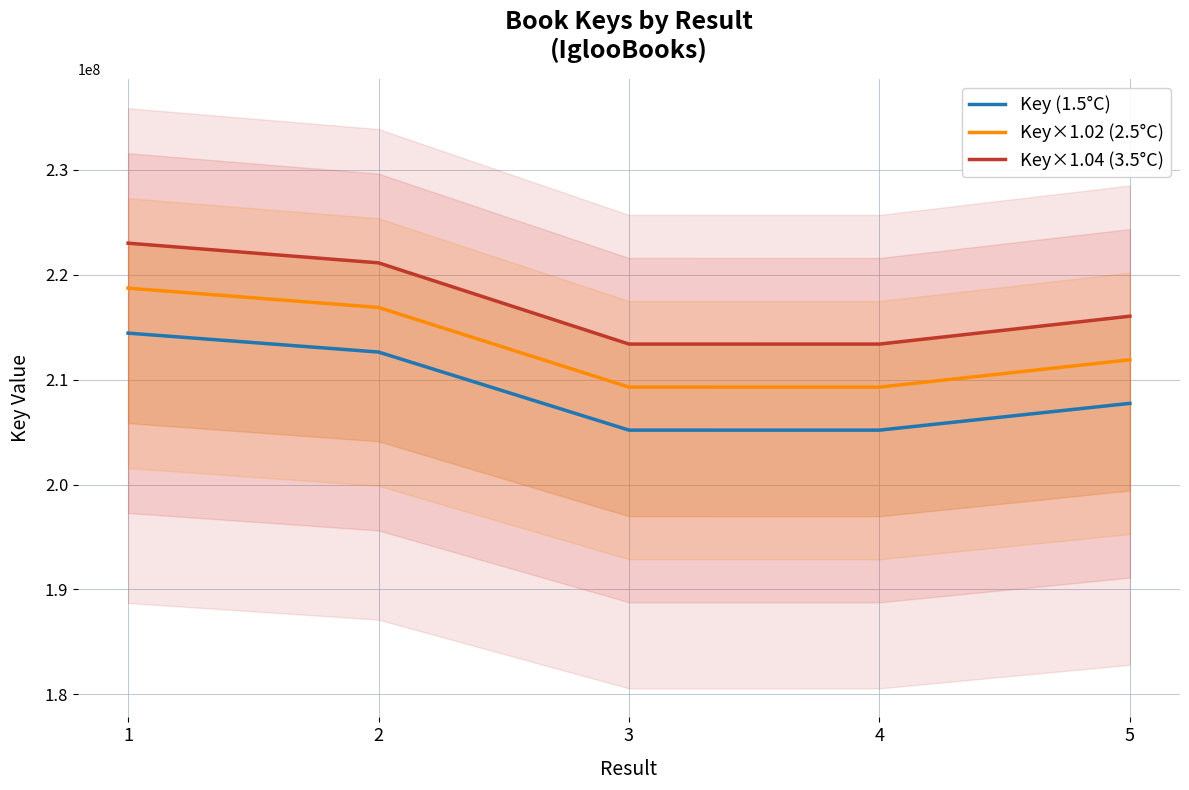

Where is the first local minimum for Key×1.04 (3.5°C)?

4